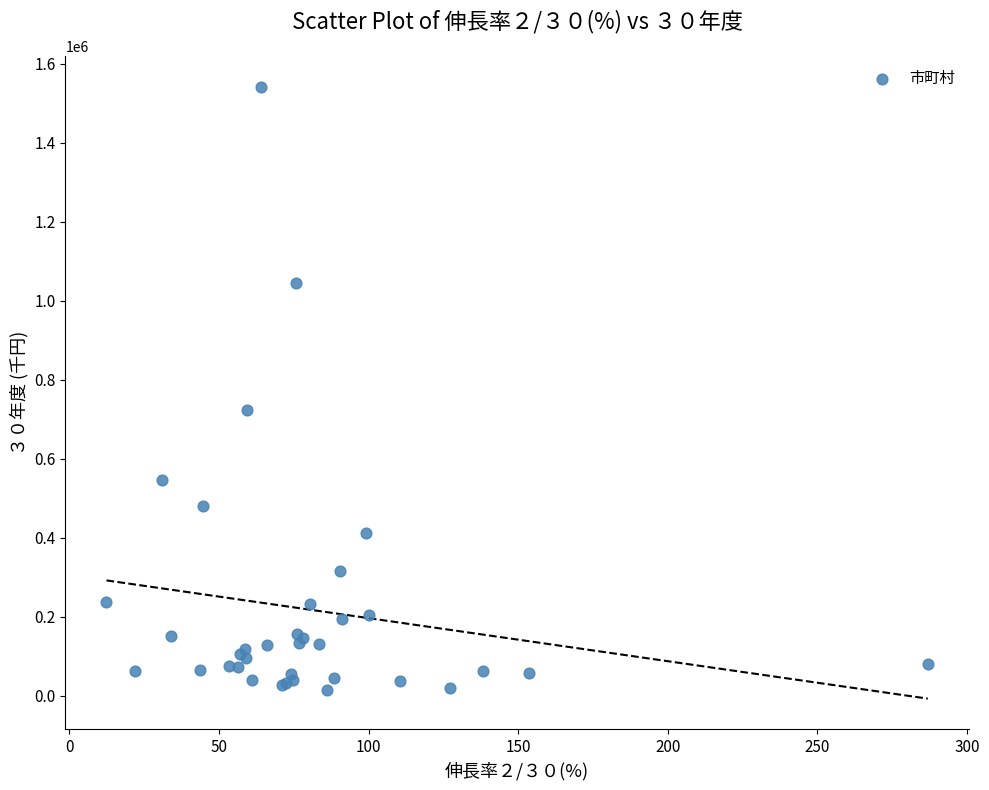

What Y value in the scatter plot is closest to 777032?

723902.0